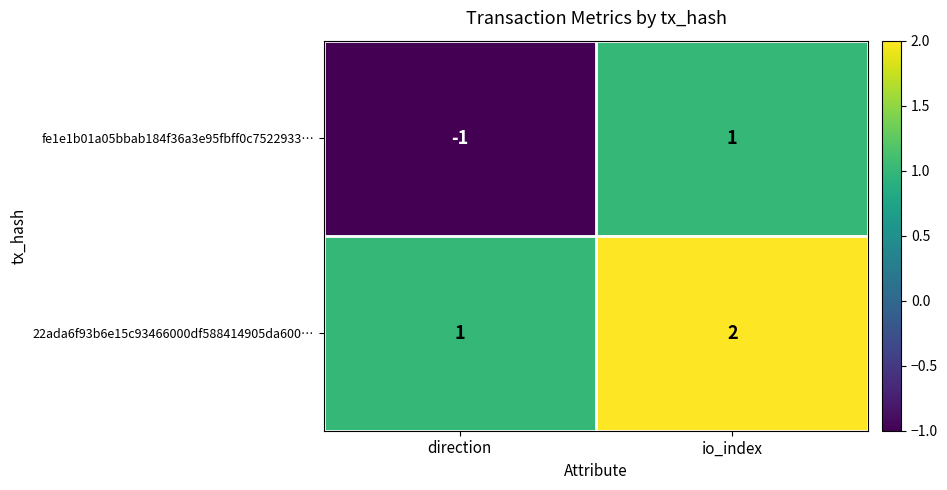

At which category does the chart reach its minimum across all series?

direction